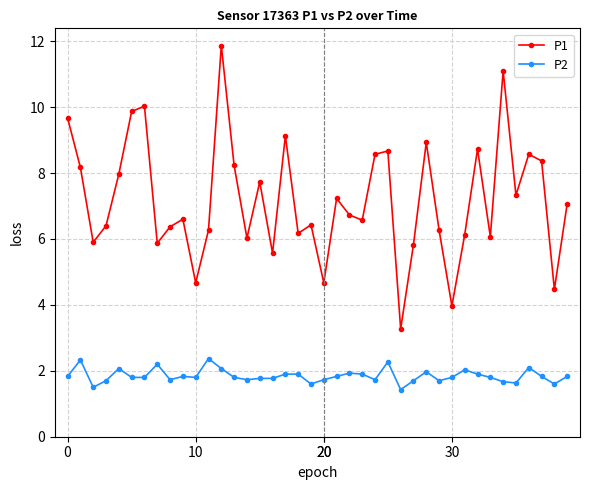

What is the average value of the P2 series?

1.8